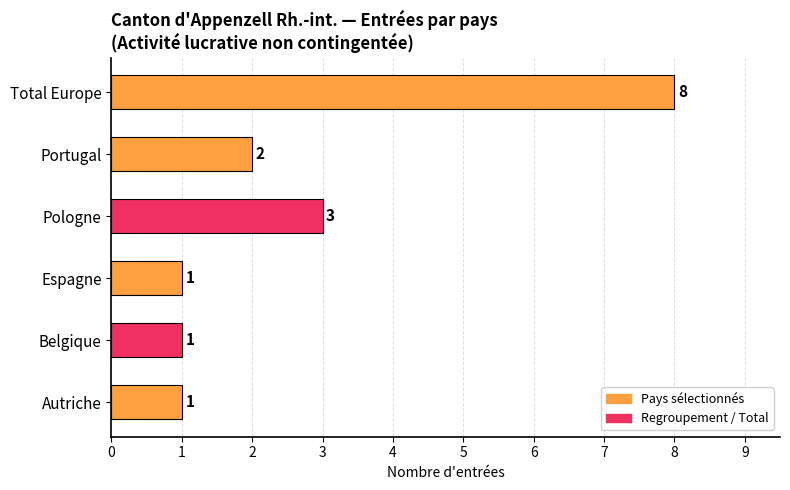

What is the smallest value displayed?

1